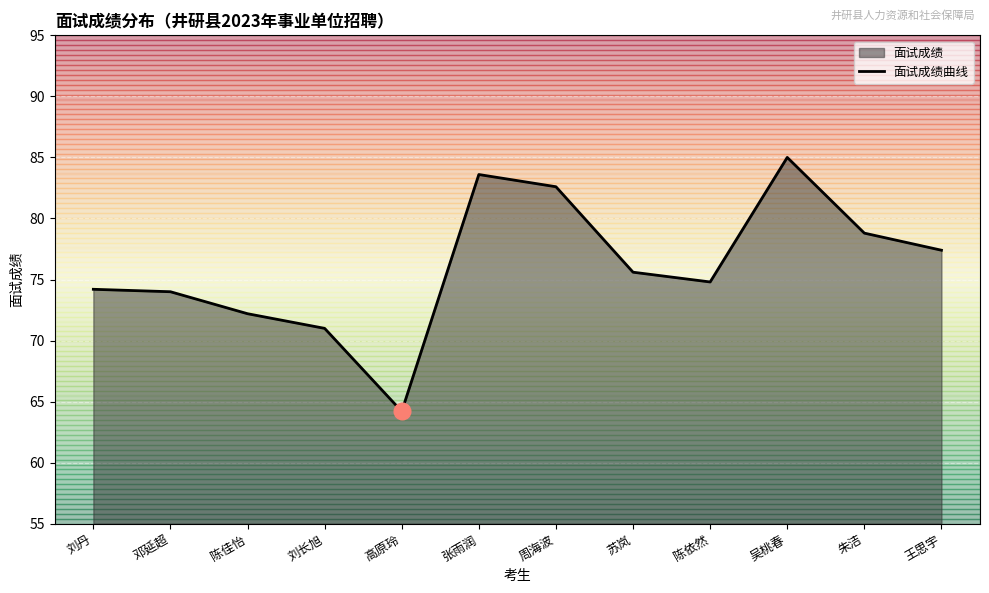

How many points are lower than both their immediate neighbors (excluding endpoints)?

2